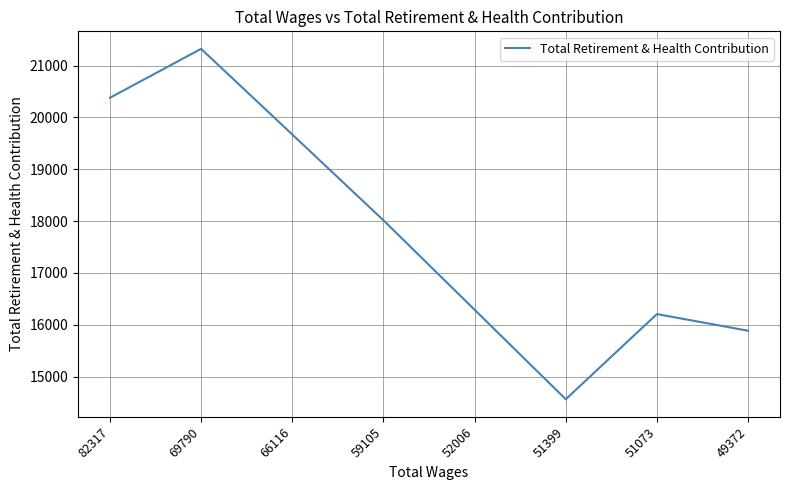

How many lines are shown in the chart?

1